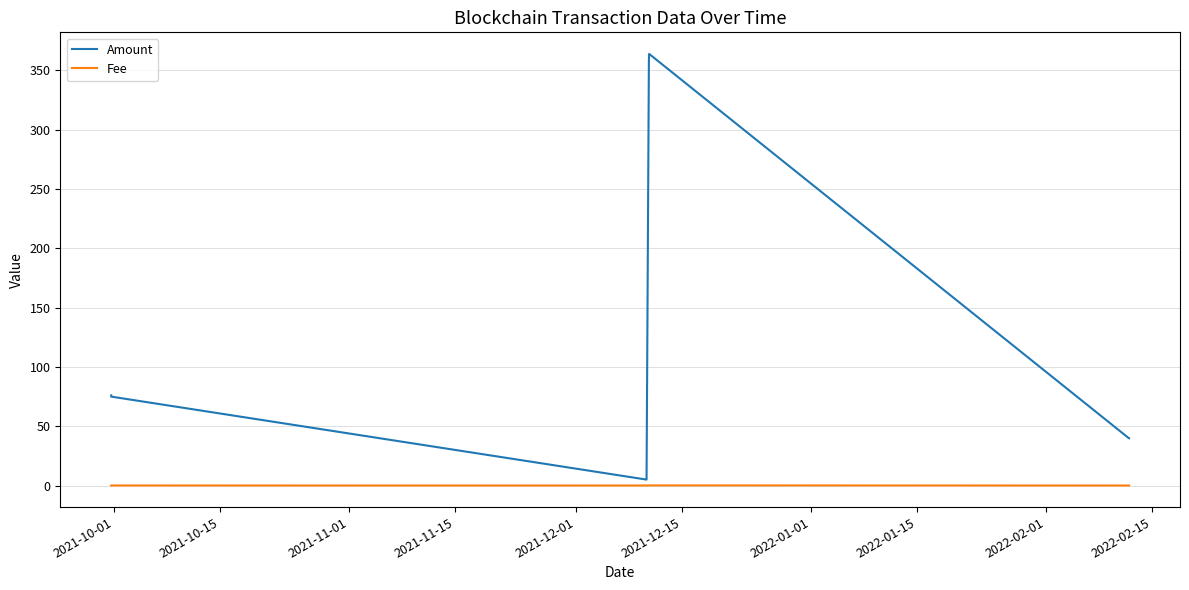

What is the maximum value shown in the chart?

363.9